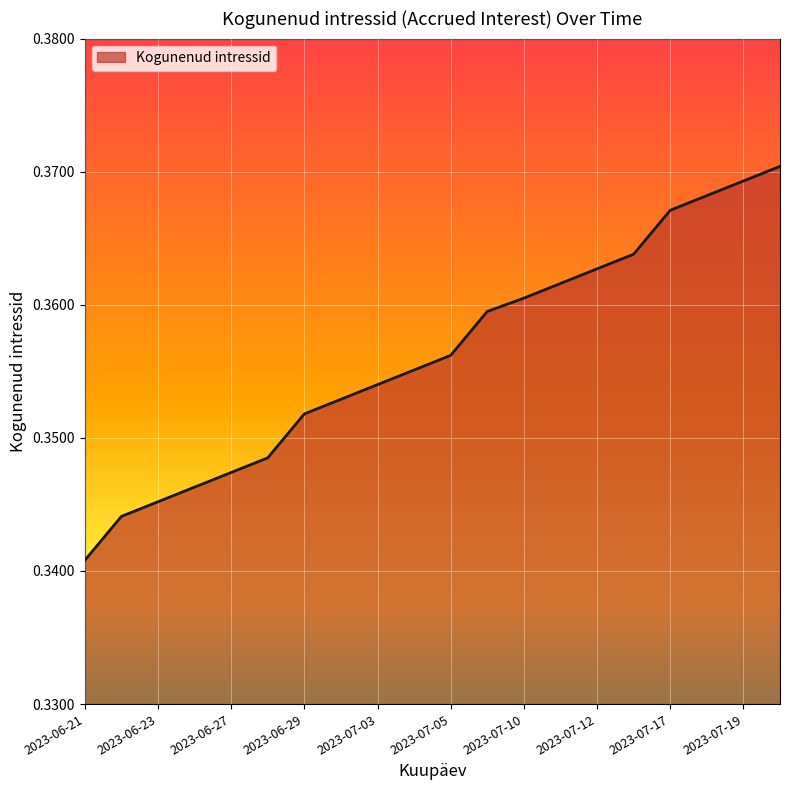

What is the value of the 6th point from the left?

0.3